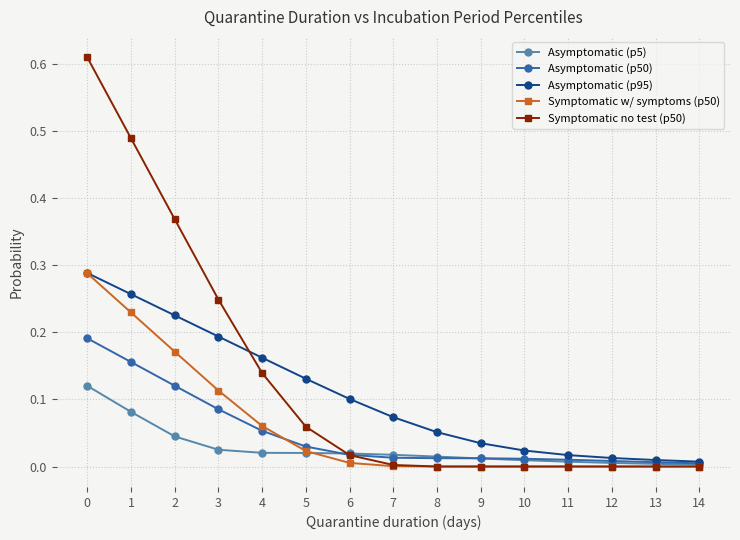

True or false: Symptomatic w/ symptoms (p50) has a value of -0.1 at 11.

False